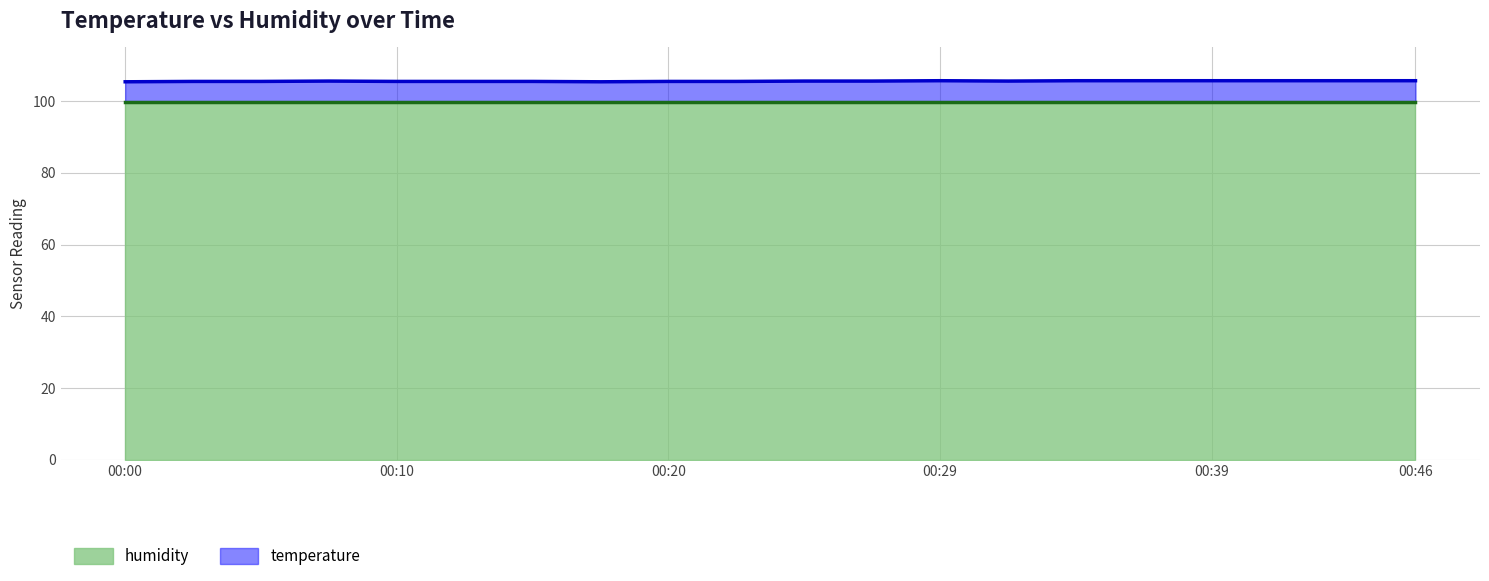

Where is the data nearest to the value 105?

00:00